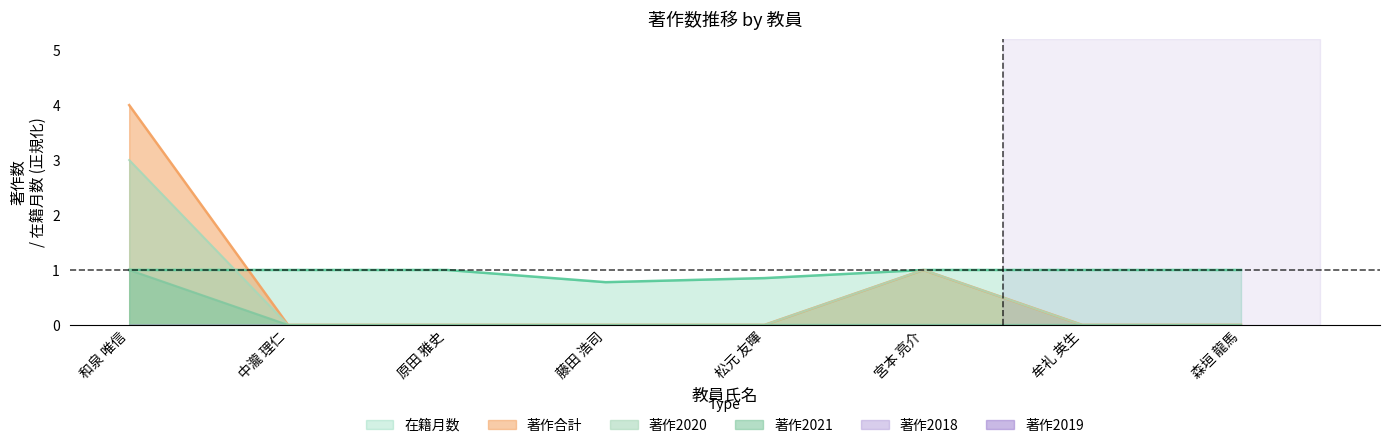

How many lines are shown in the chart?

6